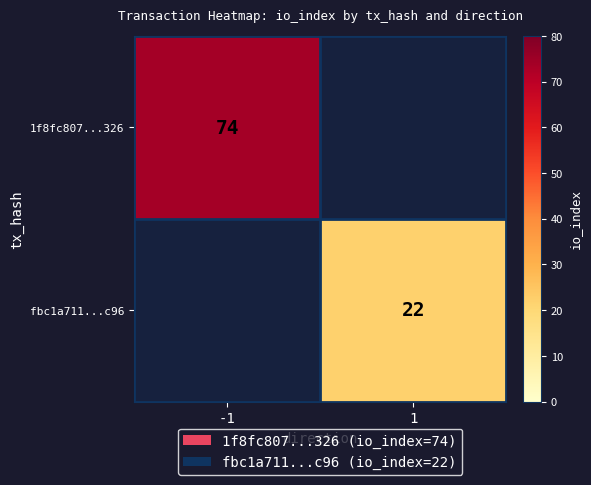

Is it true that 1f8fc807...326 equals 21 at -1?

False